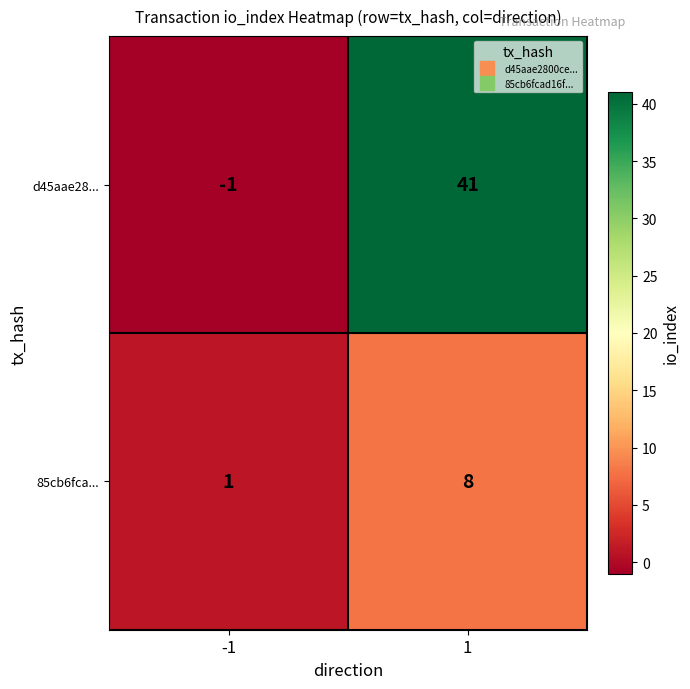

Rank the series by their maximum value, from highest to lowest.

d45aae28..., 85cb6fca...